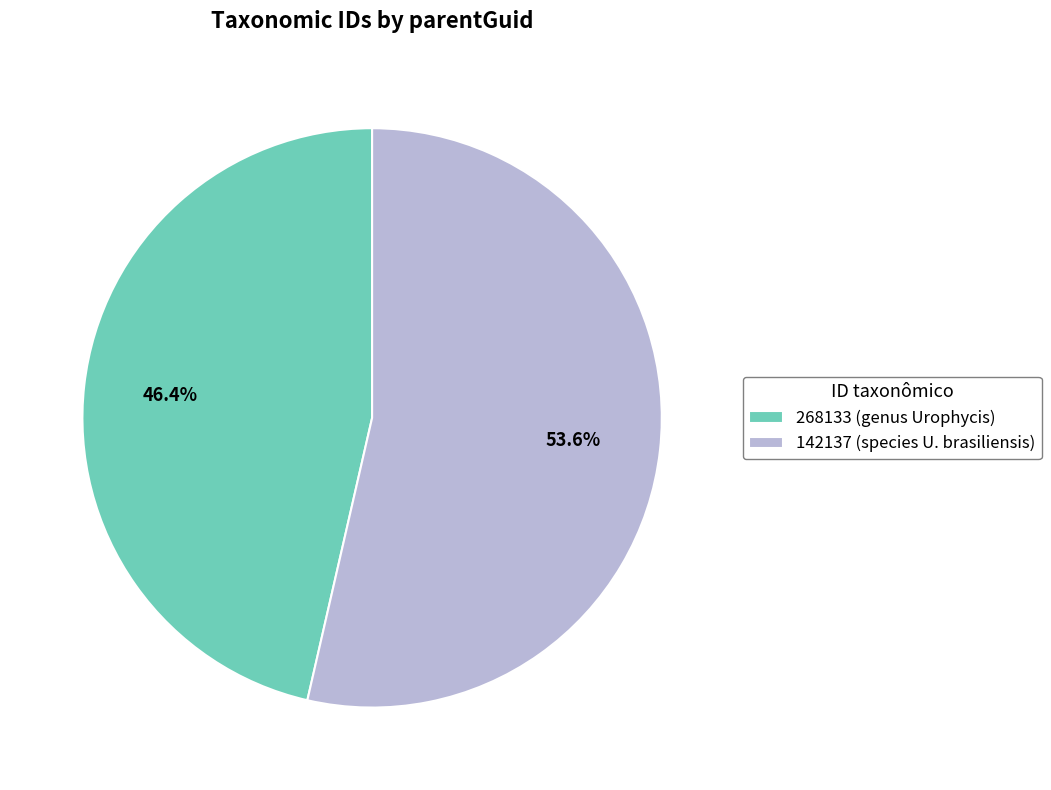

How many slices are in this pie chart?

2